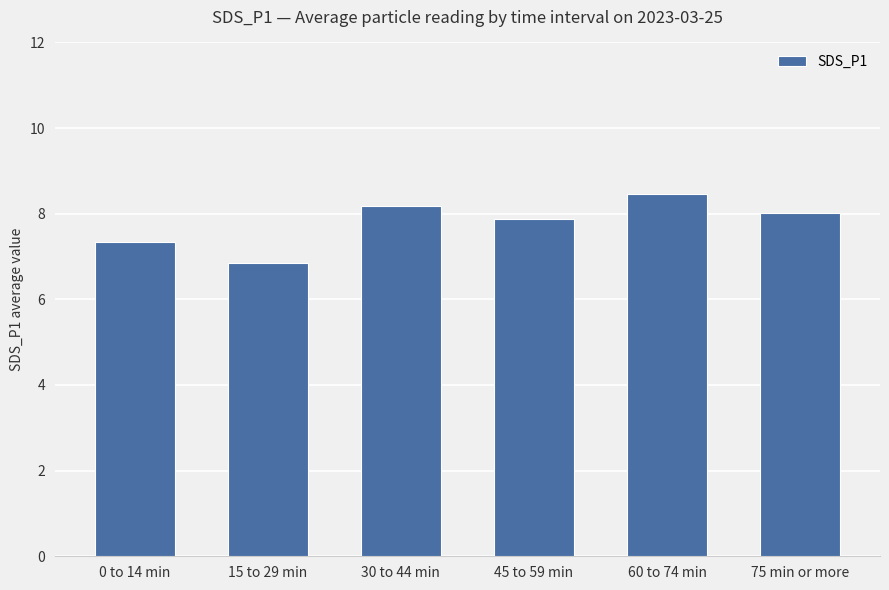

Does the chart contain any negative values?

No